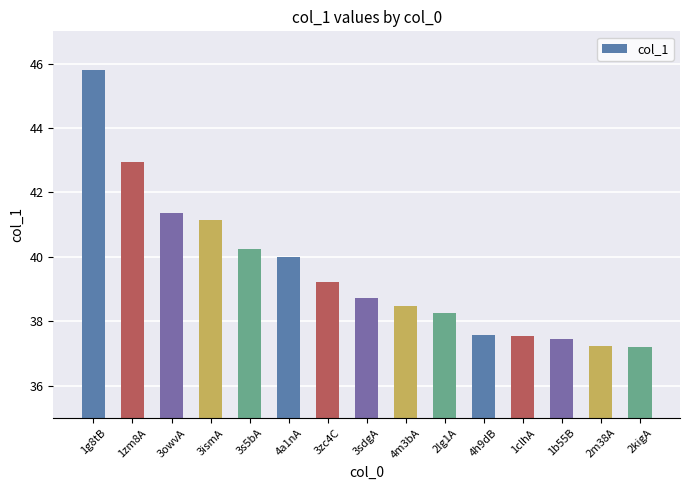

Which has a higher value, 3sdgA or 3s5bA?

3s5bA